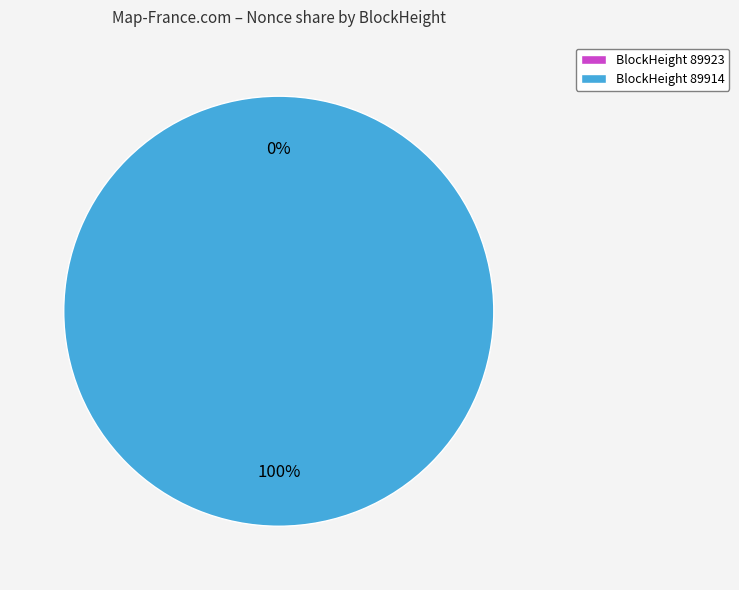

Which category accounts for the majority?

89914